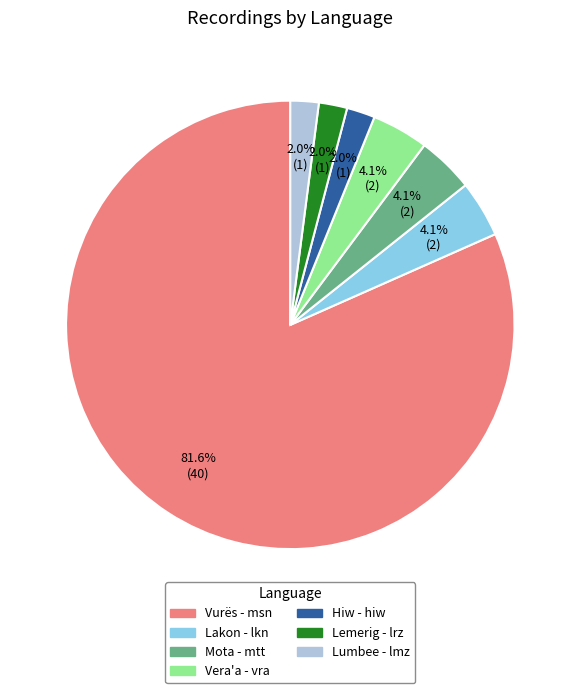

Does Mota - mtt account for over 50% of the chart?

No